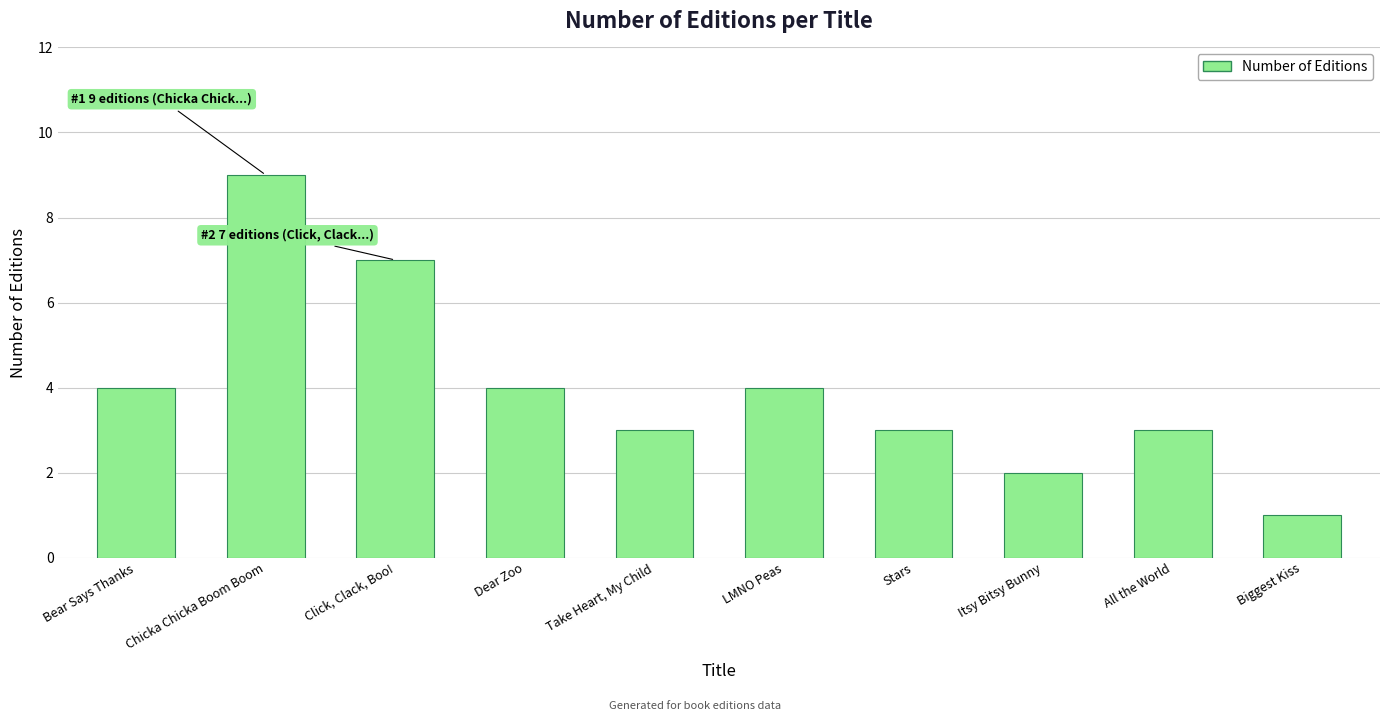

What is the value of the 7th bar from the left?

3